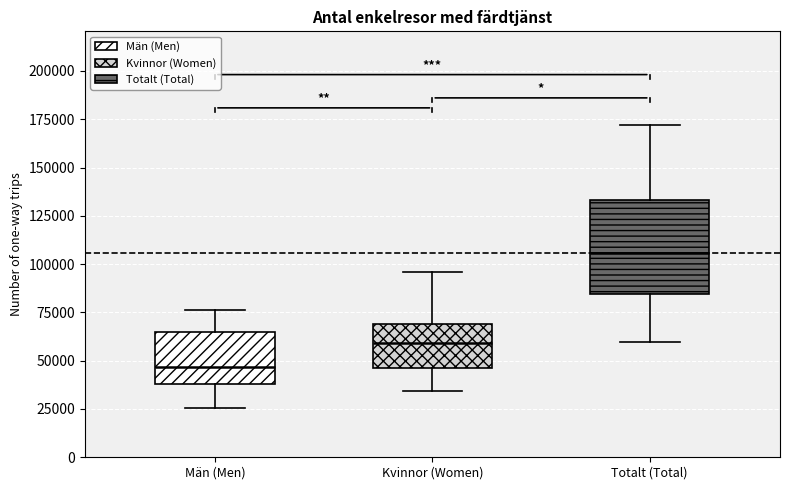

Reading left to right, transcribe this box plot: for each box, give where its median line is, the range the box spans, and where its two whiskers end, as read against the y-axis. The values are not printed on the chart, so give them approximately, as read against the axis.

Män (Men): median 45000, box 40000 to 65000, whiskers 25000 to 75000
Kvinnor (Women): median 60000, box 45000 to 70000, whiskers 35000 to 95000
Totalt (Total): median 105000, box 85000 to 135000, whiskers 60000 to 170000